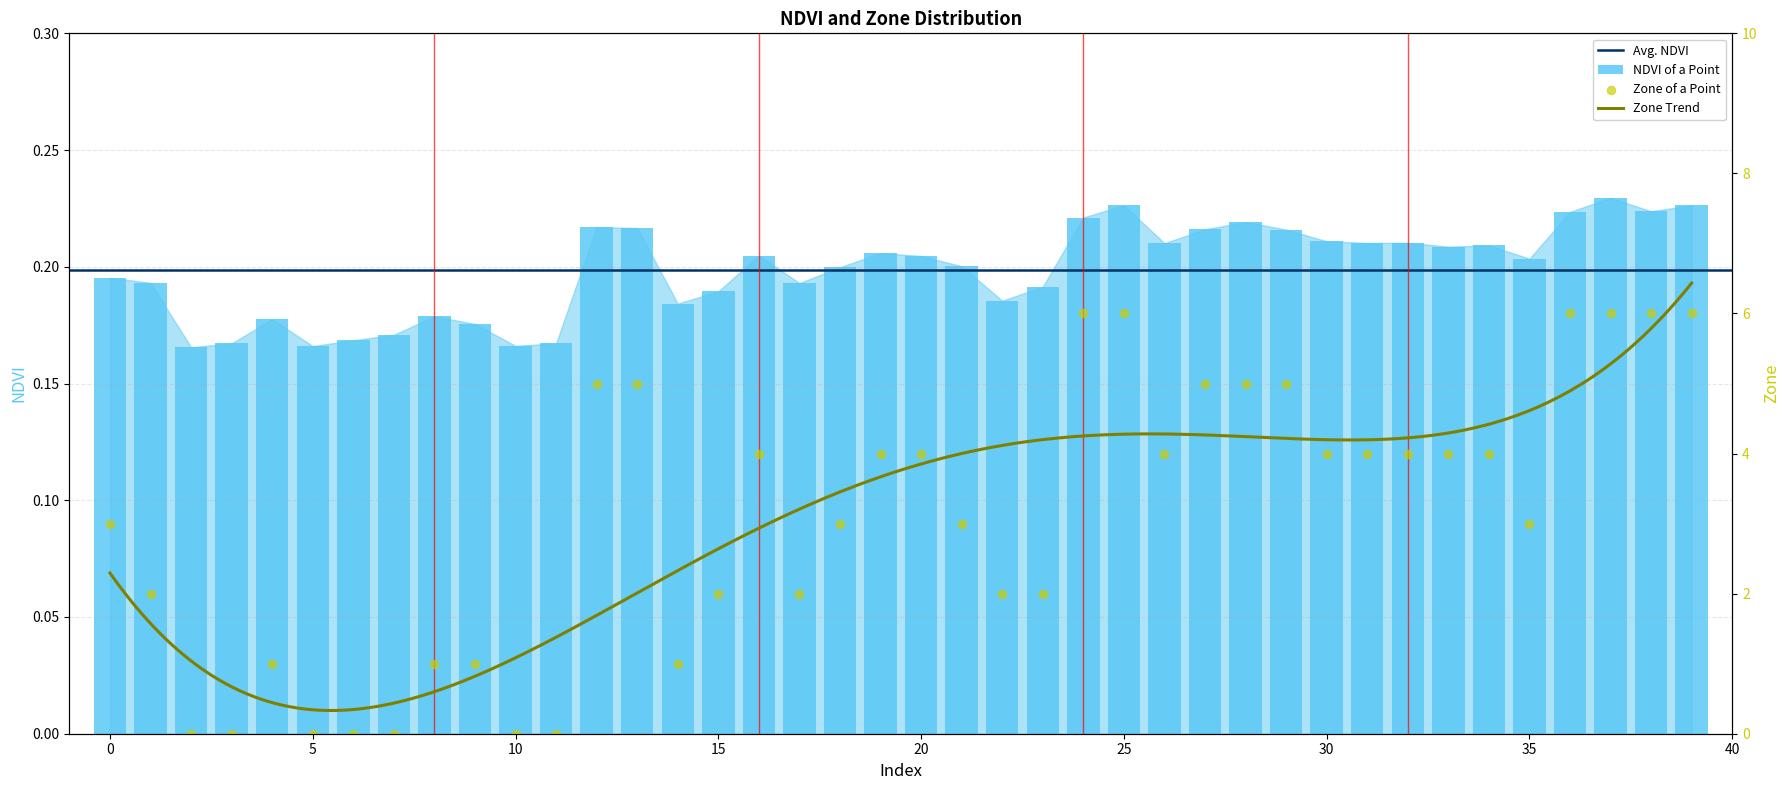

Which series contains the lowest Y value?

Zone